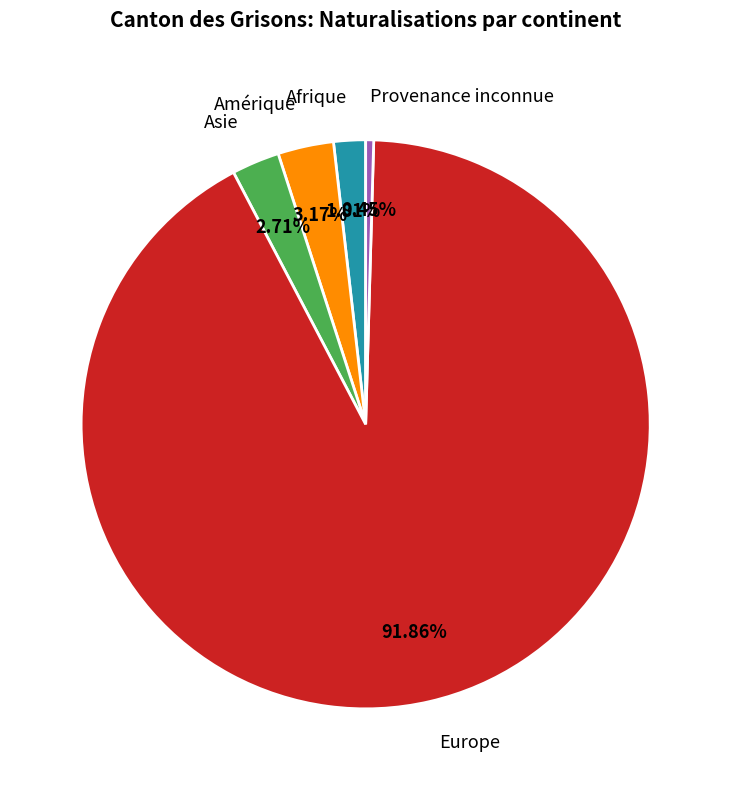

Between Asie and Afrique, which is larger?

Asie